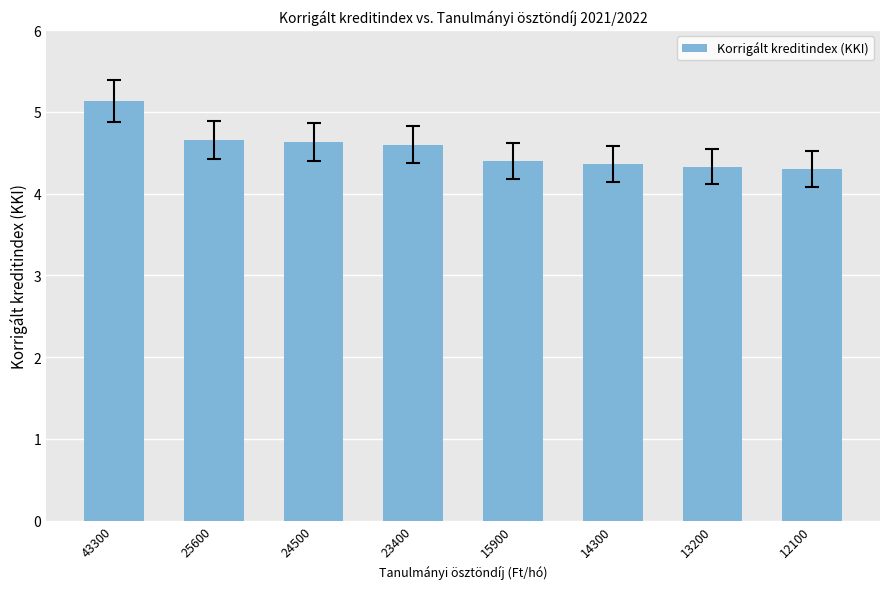

Which category has the highest value across all series?

43300